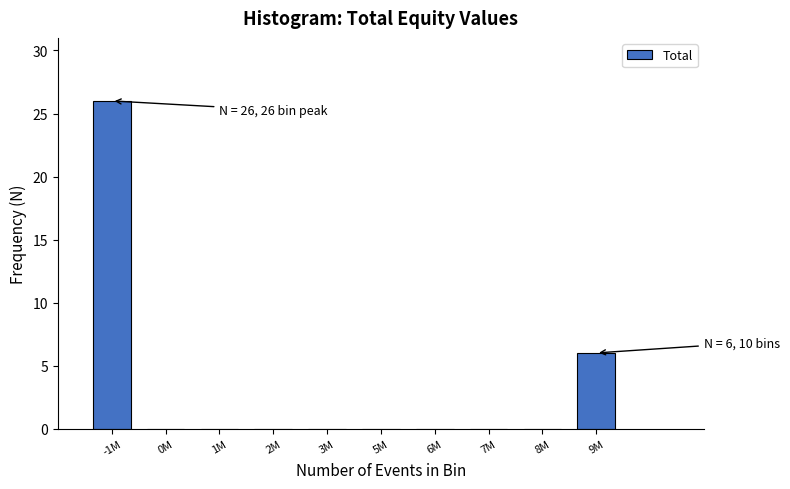

Reading left to right, extract all data points from this chart.

-1M=26	0M=0	1M=0	2M=0	3M=0	5M=0	6M=0	7M=0	8M=0	9M=6